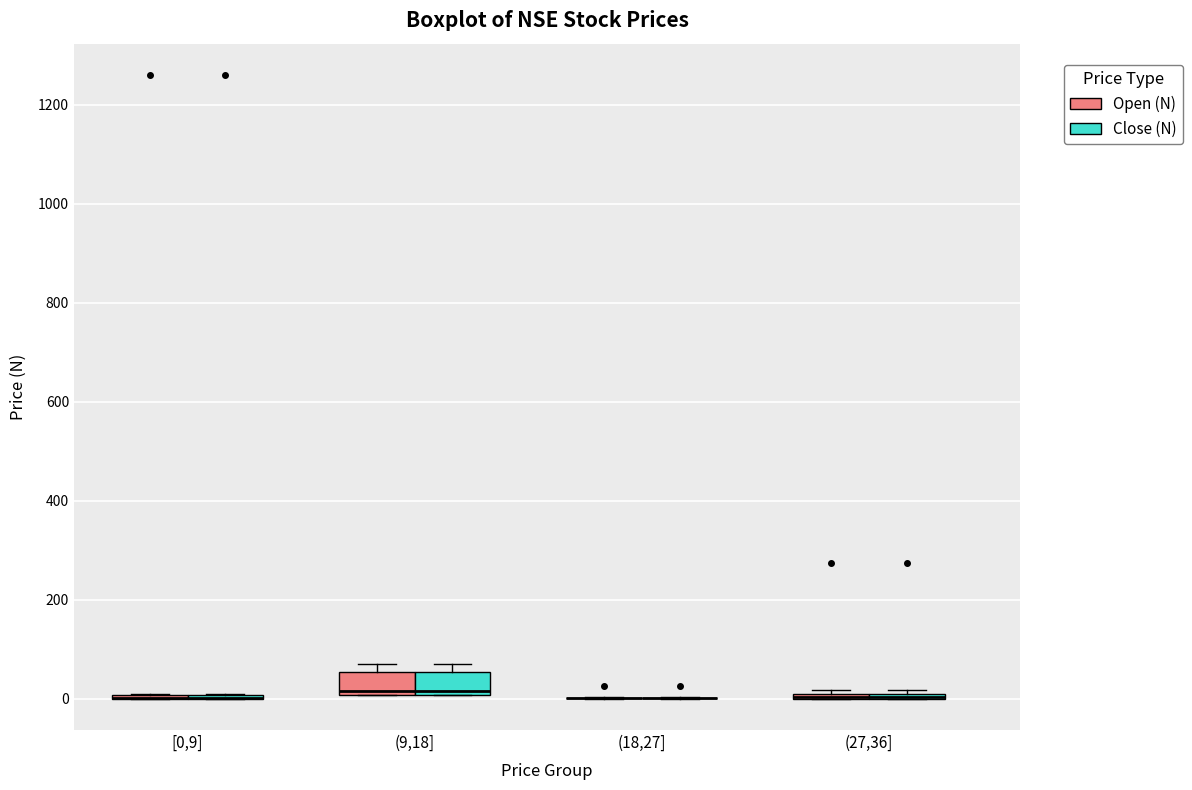

Where is the upper edge of the box for (27,36] (Close (N)) on the y-axis? The values are not printed on the chart, so give them approximately, as read against the axis.

20